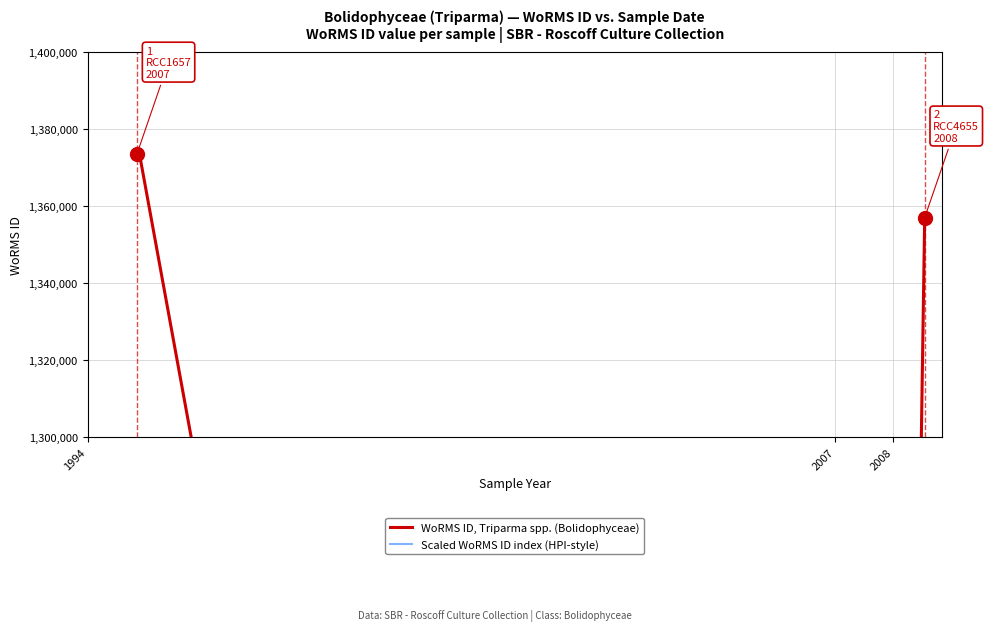

At which label does WoRMS ID, Triparma spp. (Bolidophyceae) first exceed 1373543?

1994